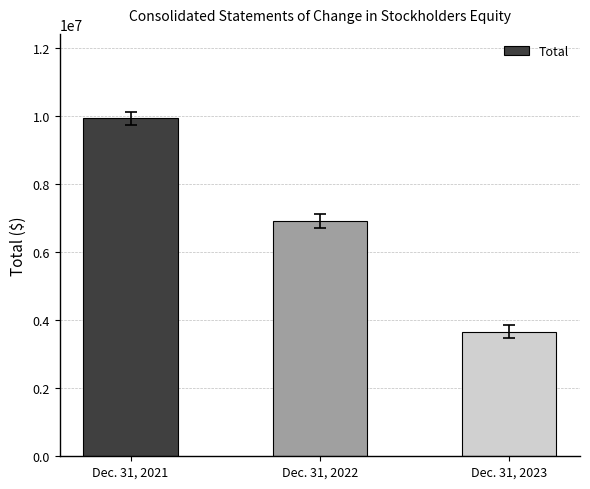

At which label is the value closest to 6805036?

Dec. 31, 2022